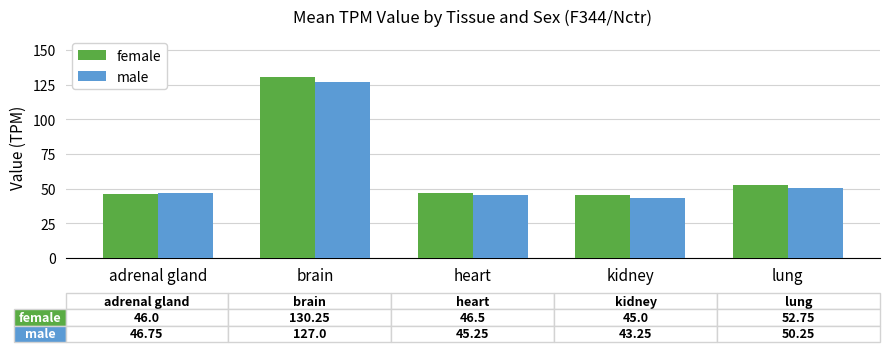

What is the sum of the female values at brain and heart?

176.8